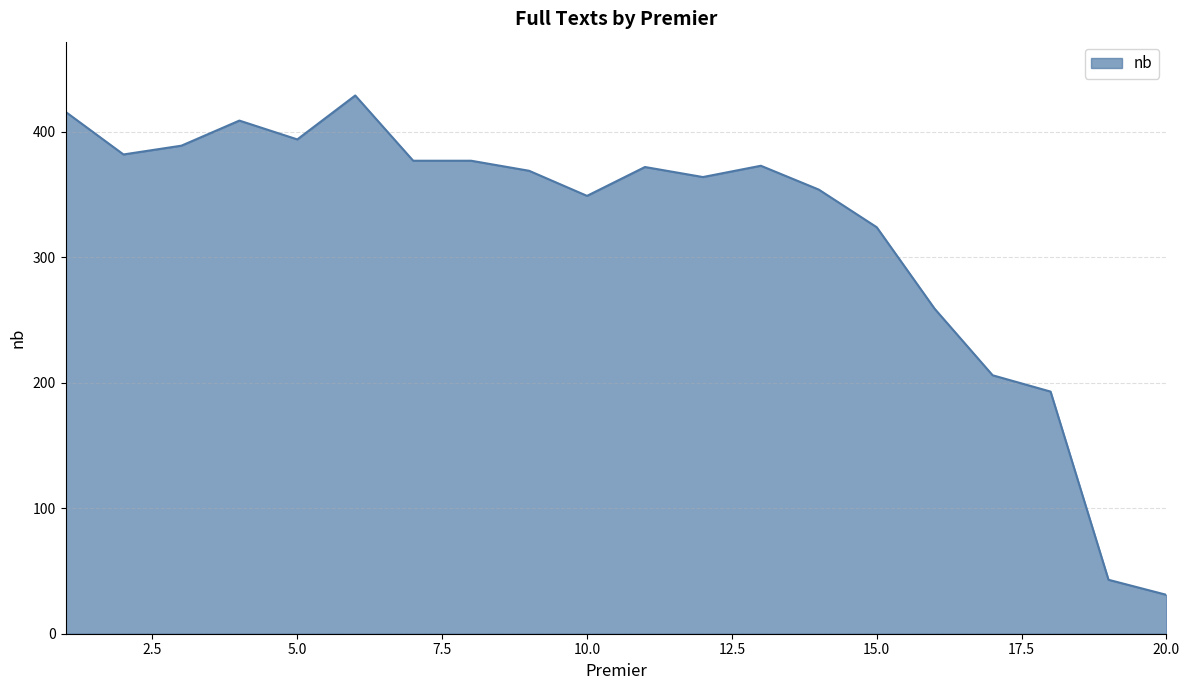

What is the difference between the maximum and minimum values?

398